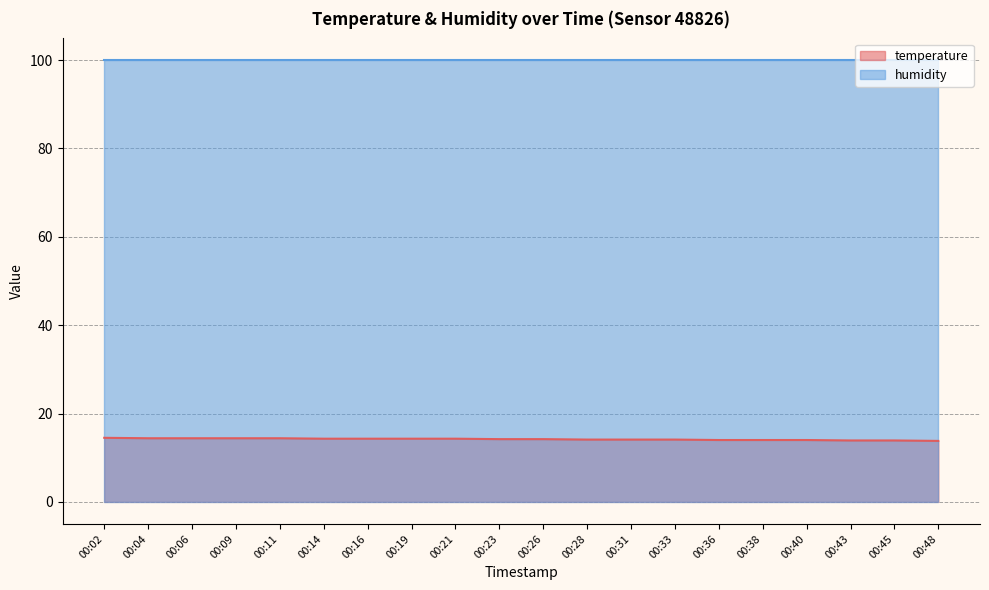

Is it true that temperature equals 14.1 at 00:28?

True